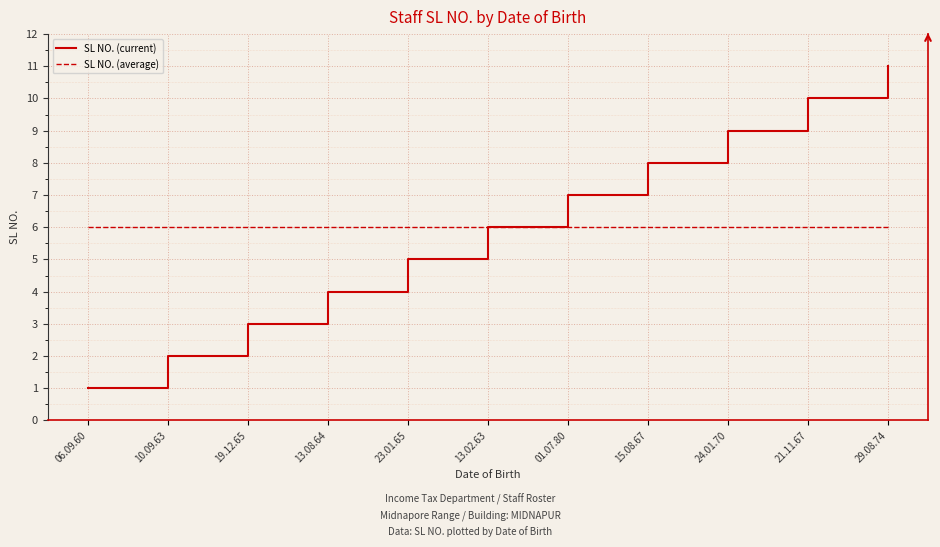

At which category is the sum across all series the highest?

29.08.74